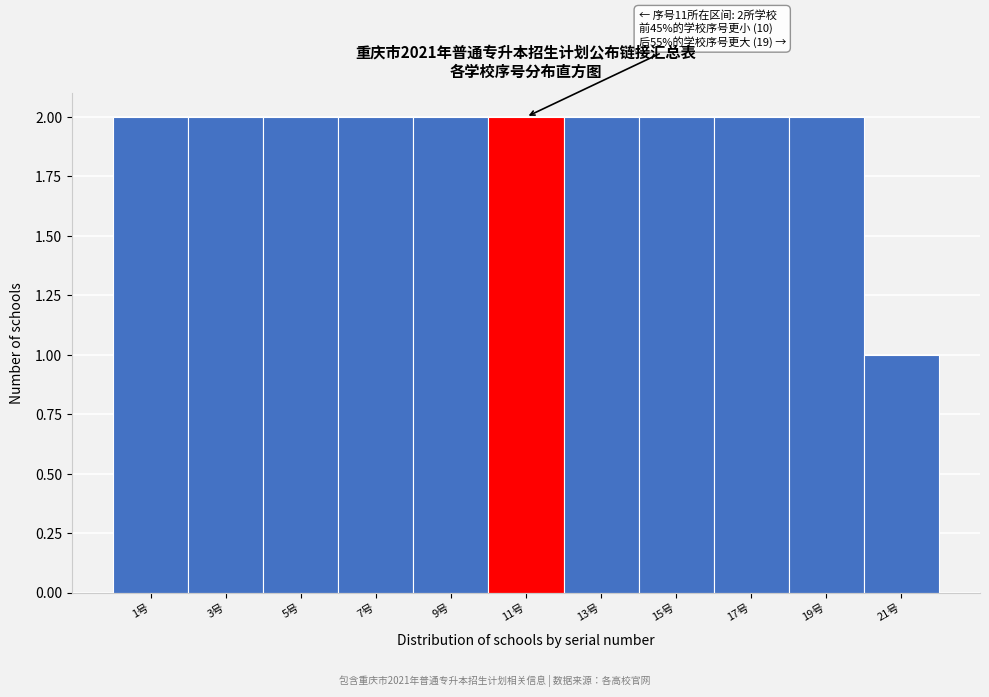

Reading left to right, transcribe all the data shown in this chart.

1号=2	3号=2	5号=2	7号=2	9号=2	11号=2	13号=2	15号=2	17号=2	19号=2	21号=1